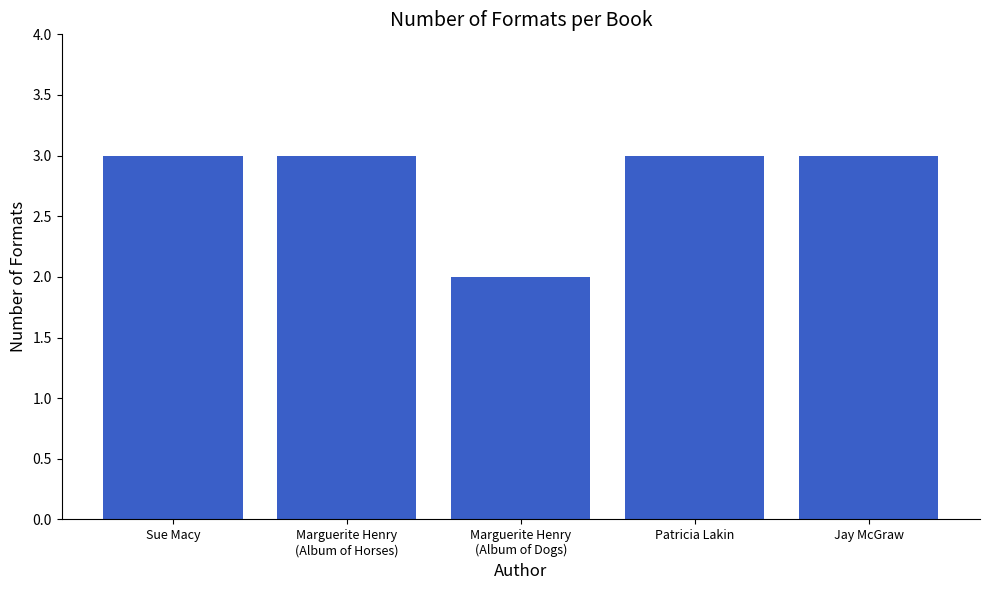

Read the value at Sue Macy.

3